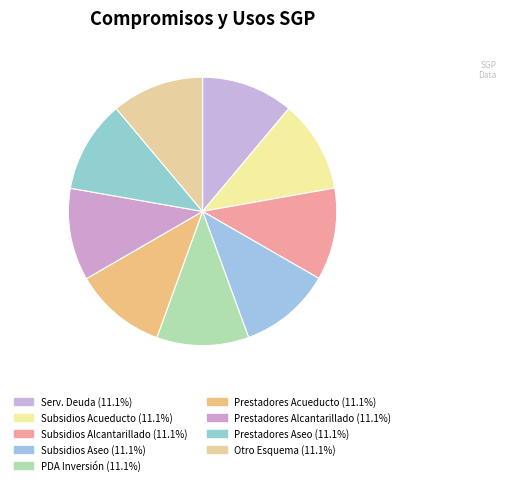

Is there a majority slice in this chart?

No